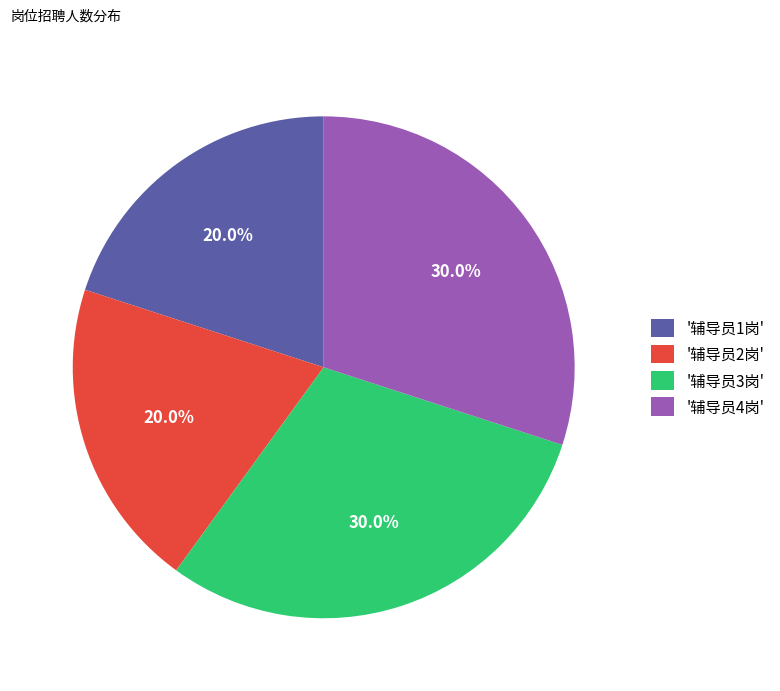

Count the number of slices in the pie.

4